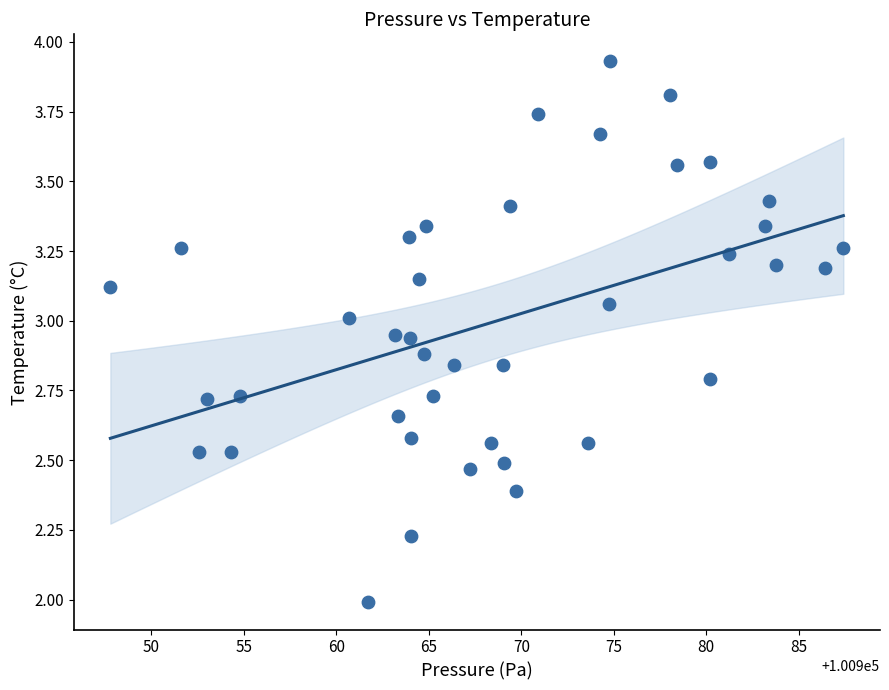

What is the range of X values (max minus min)?

39.6